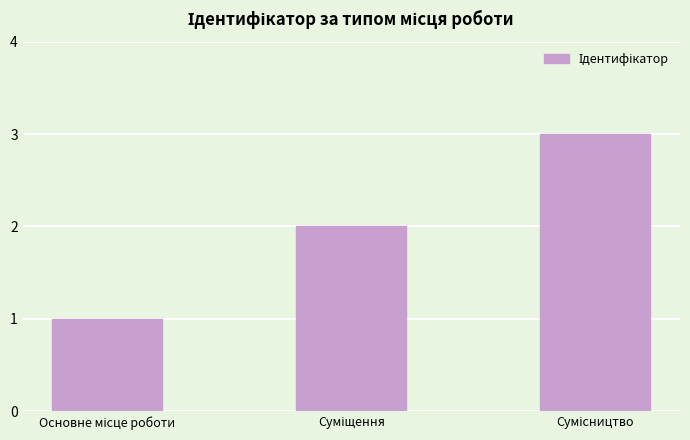

How many values are between 1 and 3?

3